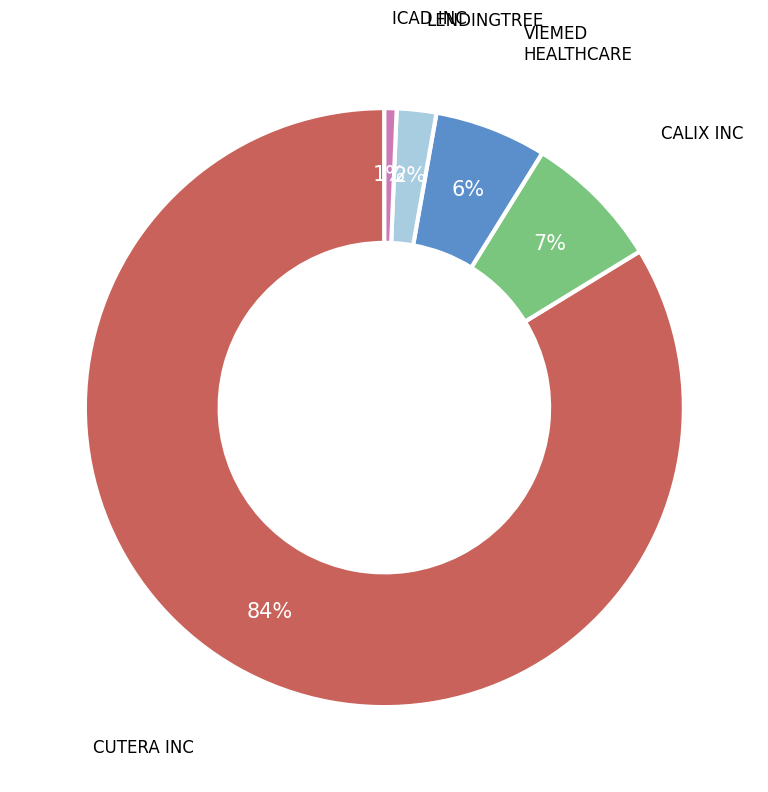

Is there a majority slice in this chart?

Yes